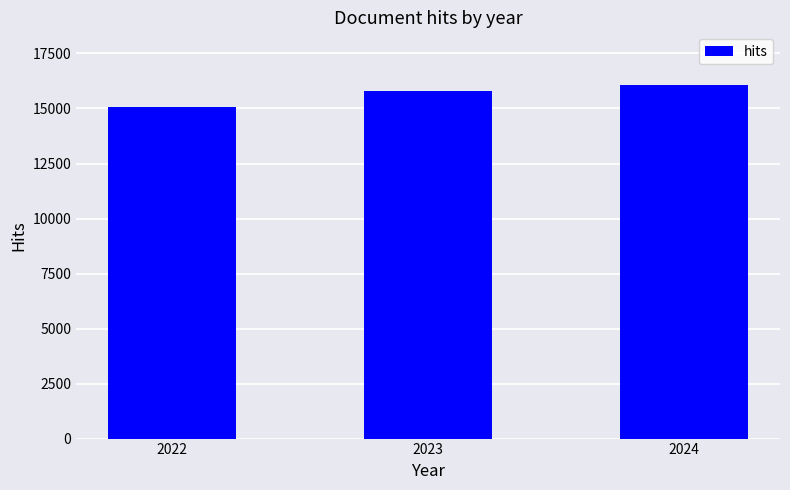

Reading left to right, list all the values displayed in this chart.

15058.8	15781.8	16053.0